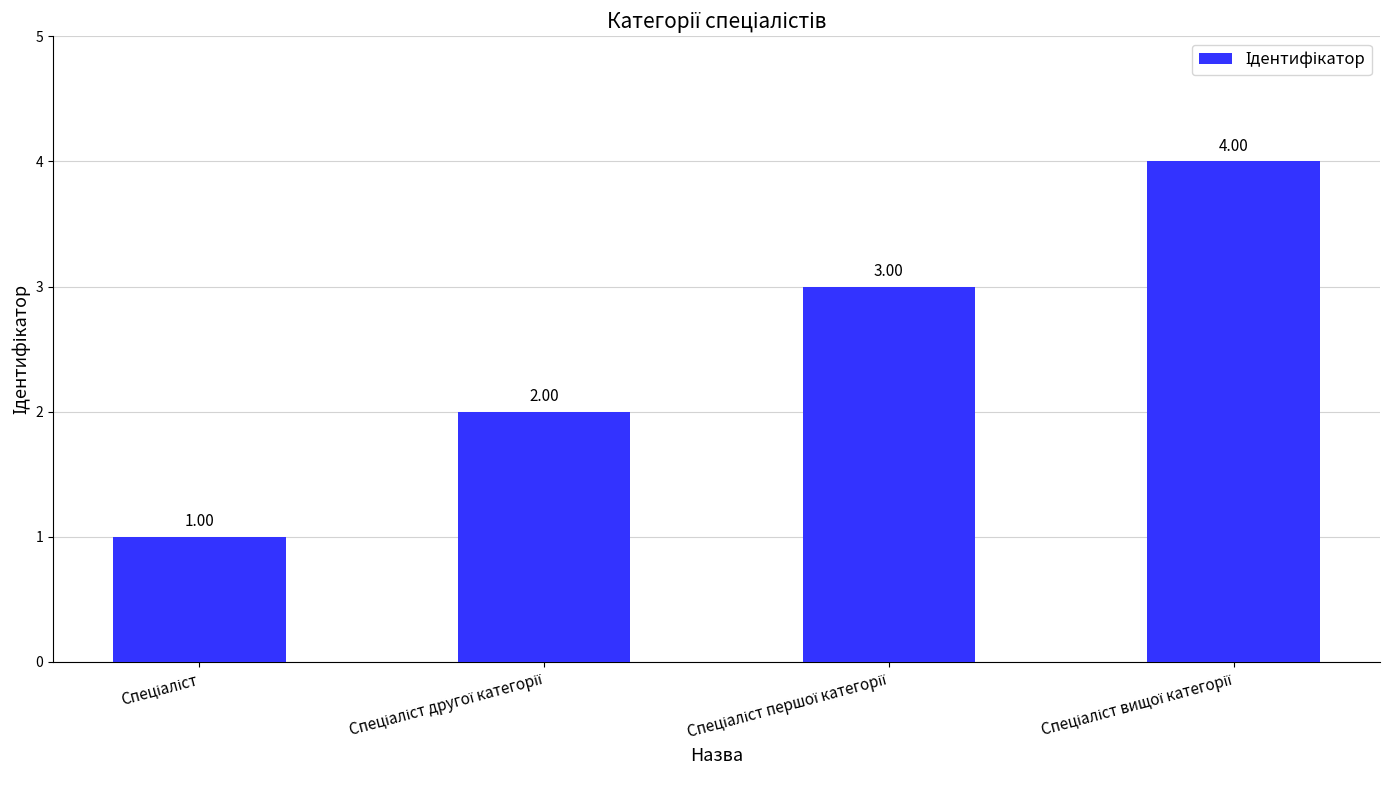

What is the difference between the maximum and minimum values?

3